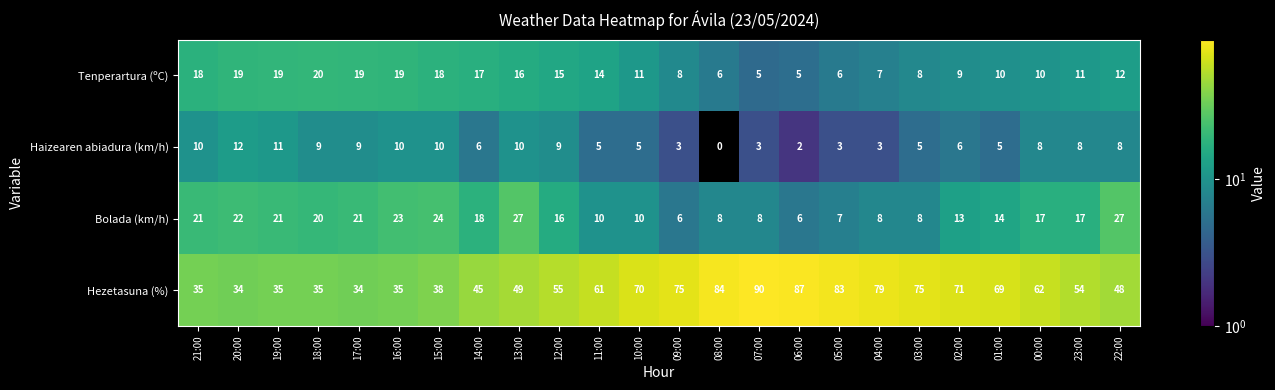

What is the difference between the maximum and minimum values in the Hezetasuna (%) series?

56